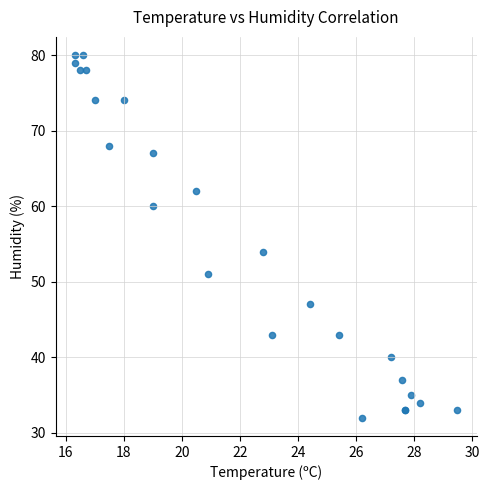

What Y value in the scatter plot is closest to 56?

54